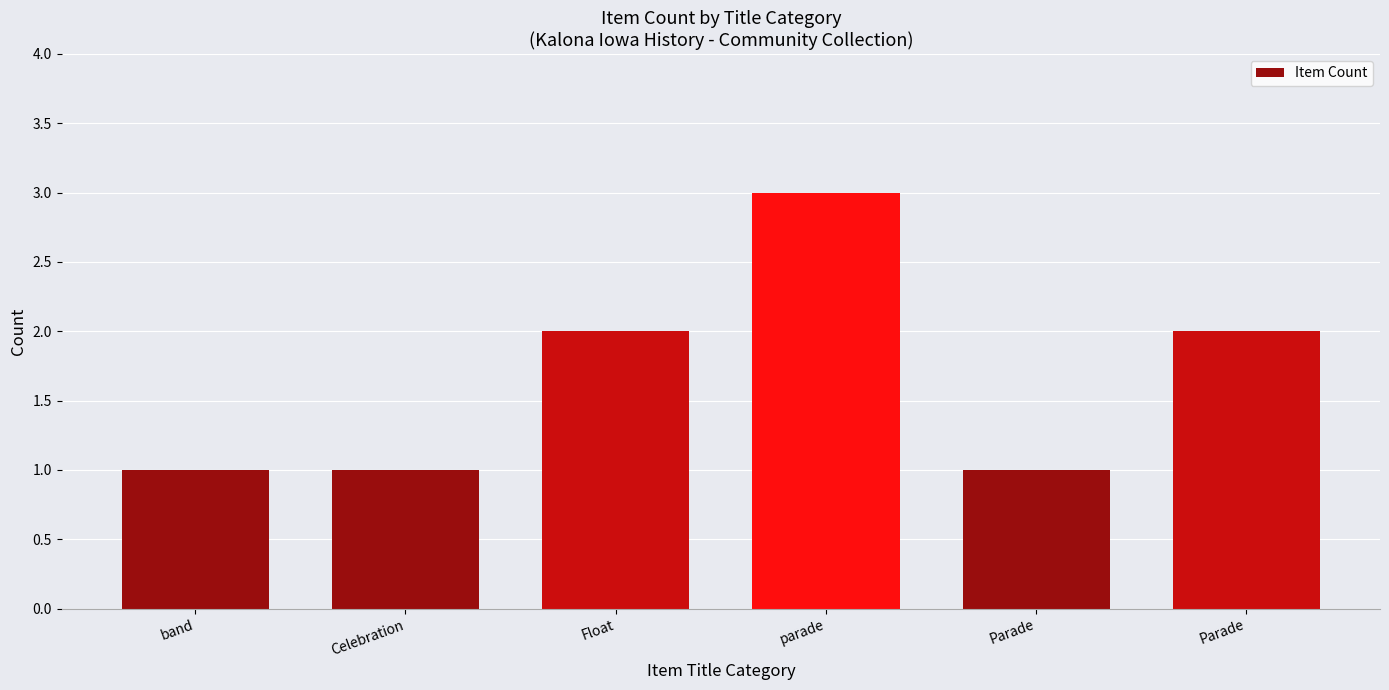

Where is the data nearest to the value 2?

Float